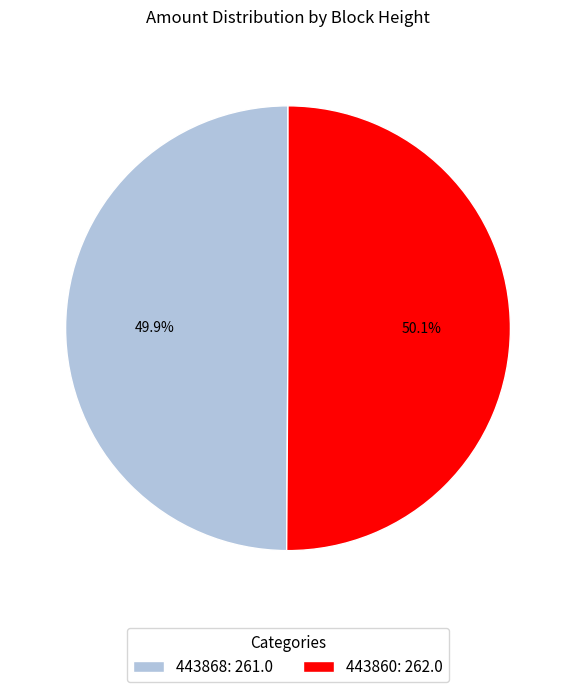

Approximately how many times larger is the value at 443868: 261.0 compared to 443860: 262.0?

1.0